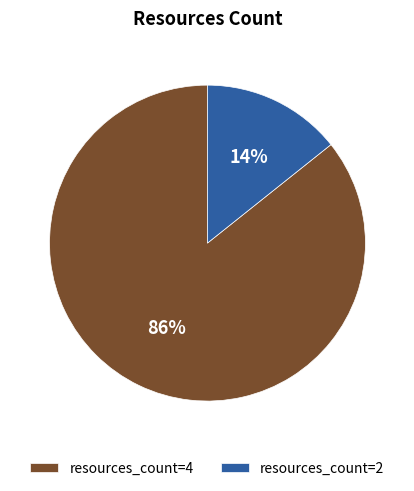

What percentage is the resources_count=4 slice, to the nearest percent?

86%